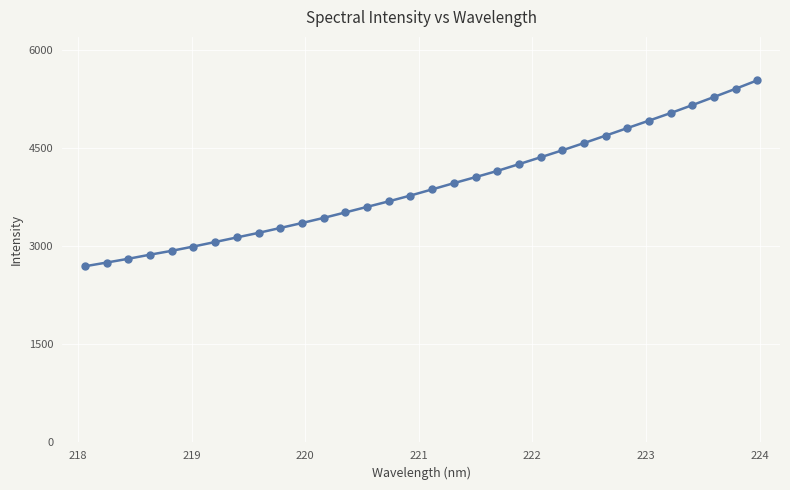

What is the difference between the maximum and second lowest values?

2787.8